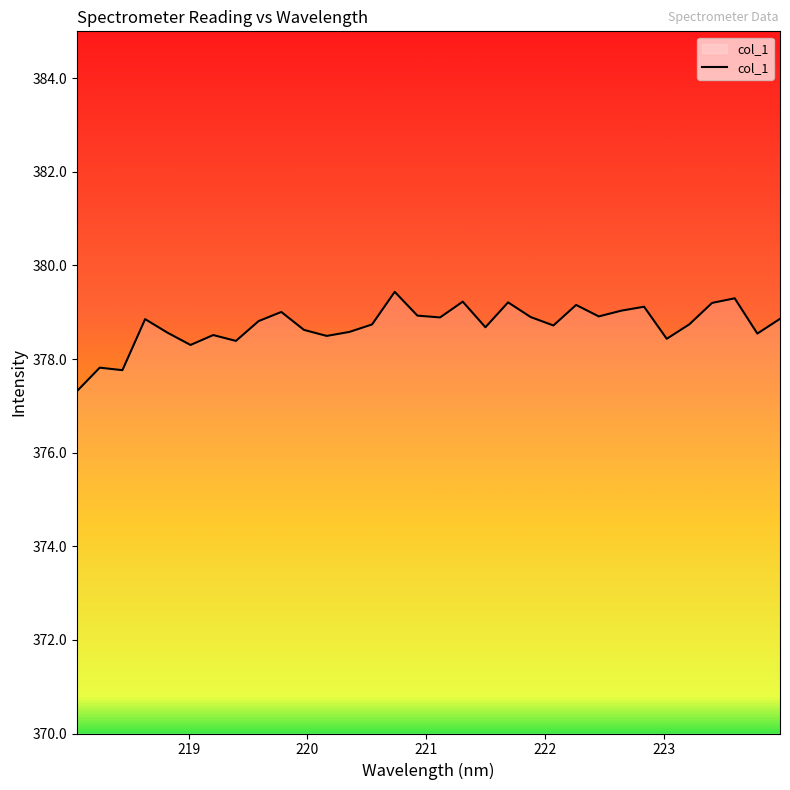

How many values exceed 378?

29